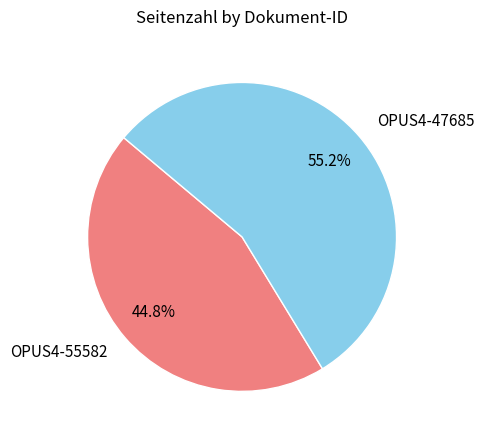

Which has a higher value, OPUS4-47685 or OPUS4-55582?

OPUS4-47685